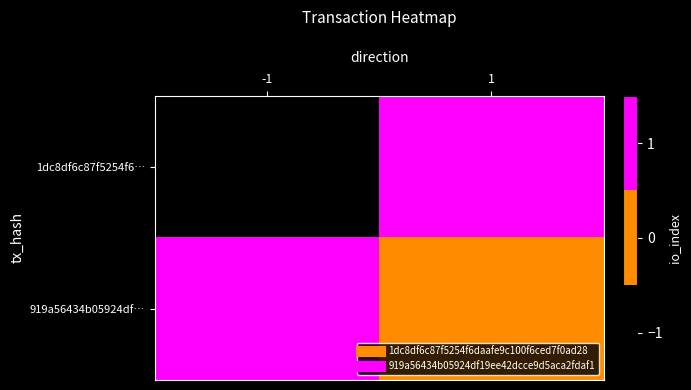

List the series in order of their overall mean, lowest first.

1dc8df6c87f5254f6…, 919a56434b05924df…